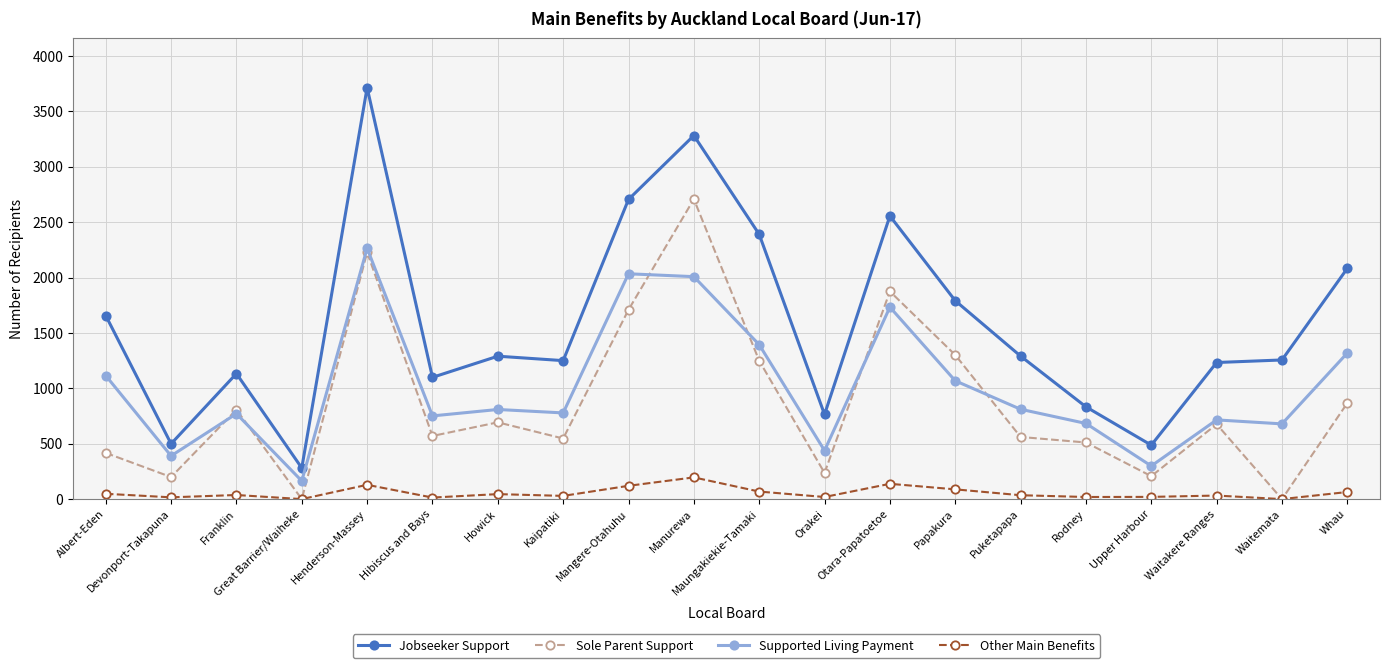

True or false: Sole Parent Support has a value of 867 at Whau.

True